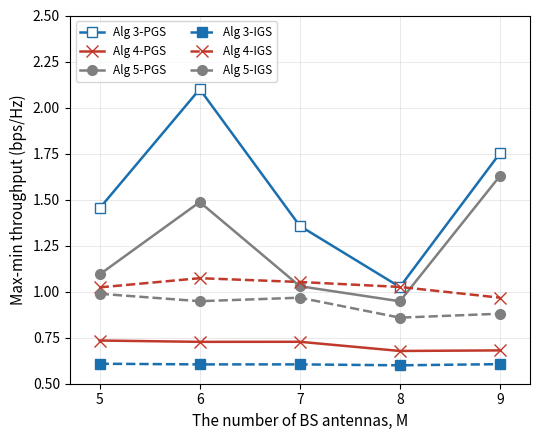

What are all the series names shown in the legend?

Alg 3-PGS, Alg 4-PGS, Alg 5-PGS, Alg 3-IGS, Alg 4-IGS, Alg 5-IGS